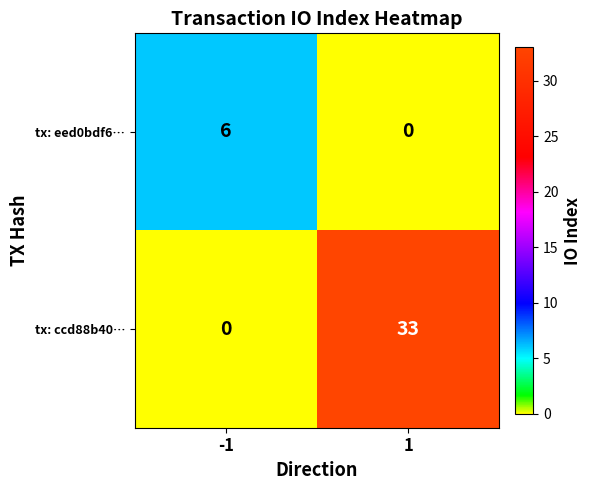

Is it true that tx: eed0bdf6… equals 8 at -1?

False